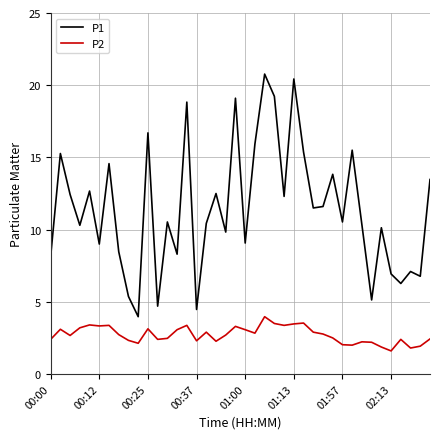

True or false: P1 and P2 intersect in this chart.

False